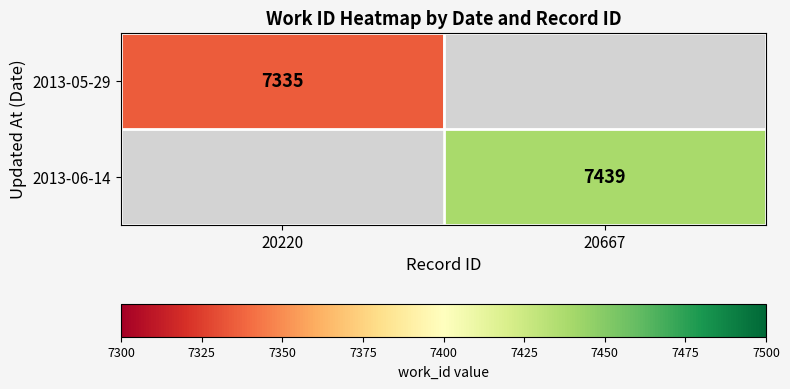

True or false: 2013-06-14 has a value of 7439 at 20667.

True